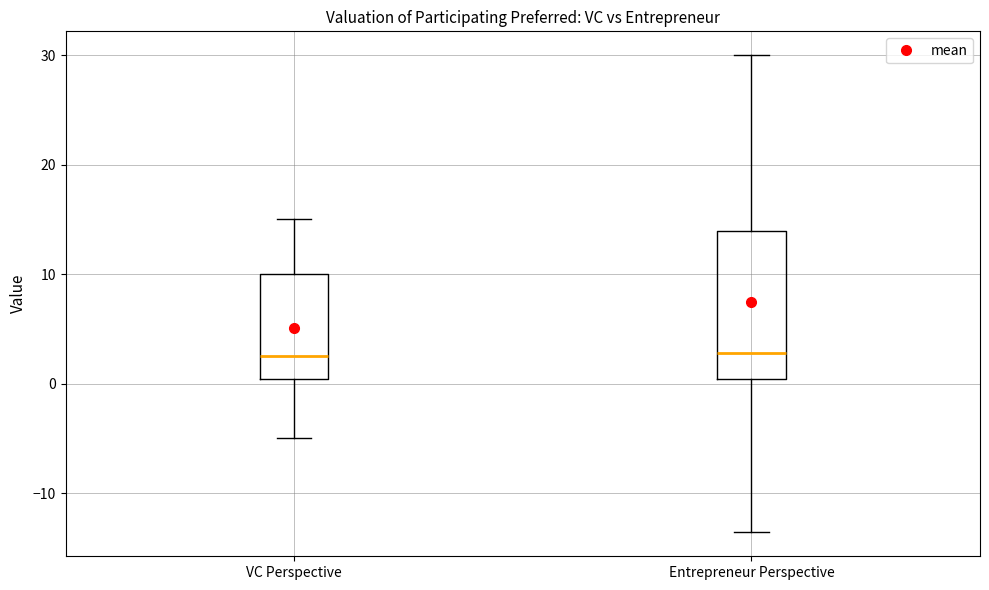

Reading left to right, transcribe this box plot: for each box, give where its median line is, the range the box spans, and where its two whiskers end, as read against the y-axis. The values are not printed on the chart, so give them approximately, as read against the axis.

VC Perspective: median 3, box 0 to 10, whiskers -5 to 15
Entrepreneur Perspective: median 3, box 0 to 14, whiskers -14 to 30